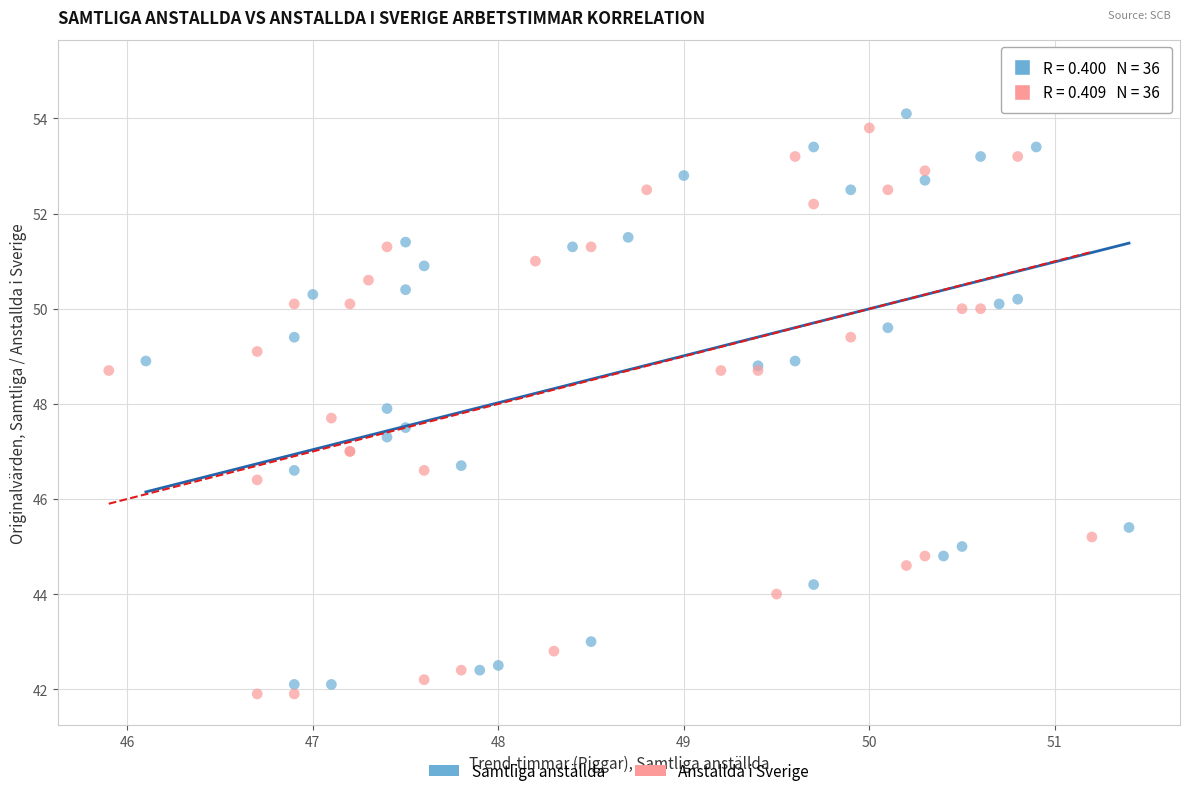

What are all the series names shown in the legend?

Samtliga anställda, Anstallda i Sverige